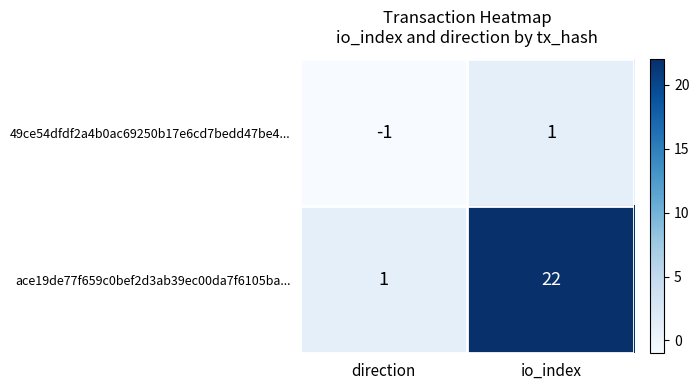

Reading left to right, extract all data points from this chart.

49ce54dfdf2a4b0ac69250b17e6cd7bedd47be4...: direction=-1	io_index=1
ace19de77f659c0bef2d3ab39ec00da7f6105ba...: direction=1	io_index=22